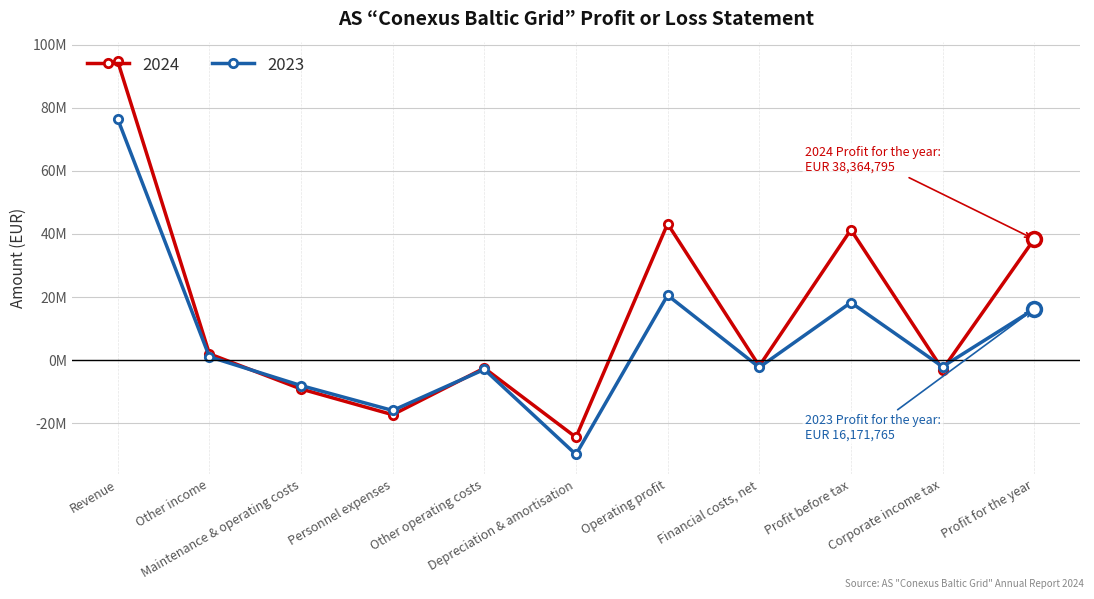

How many negative values does the 2023 series have?

6